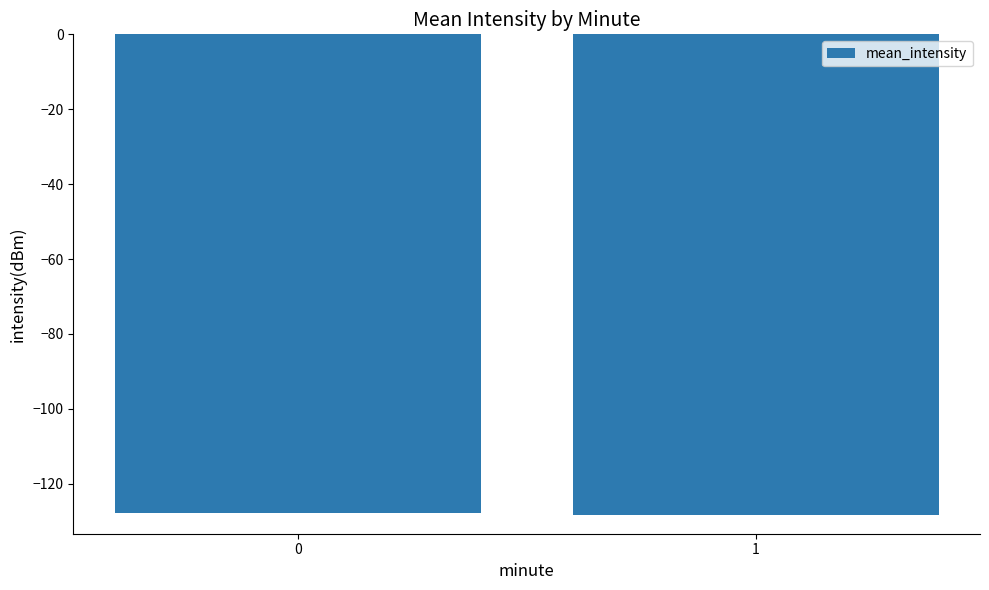

Does the chart contain any negative values?

Yes